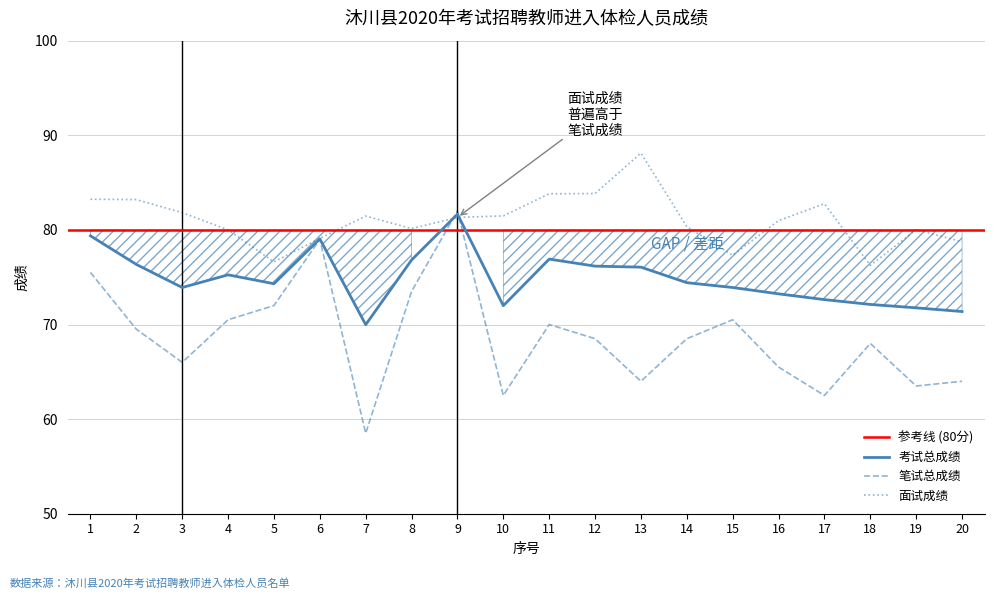

True or false: 笔试总成绩 has a value of 58.5 at 7.

True